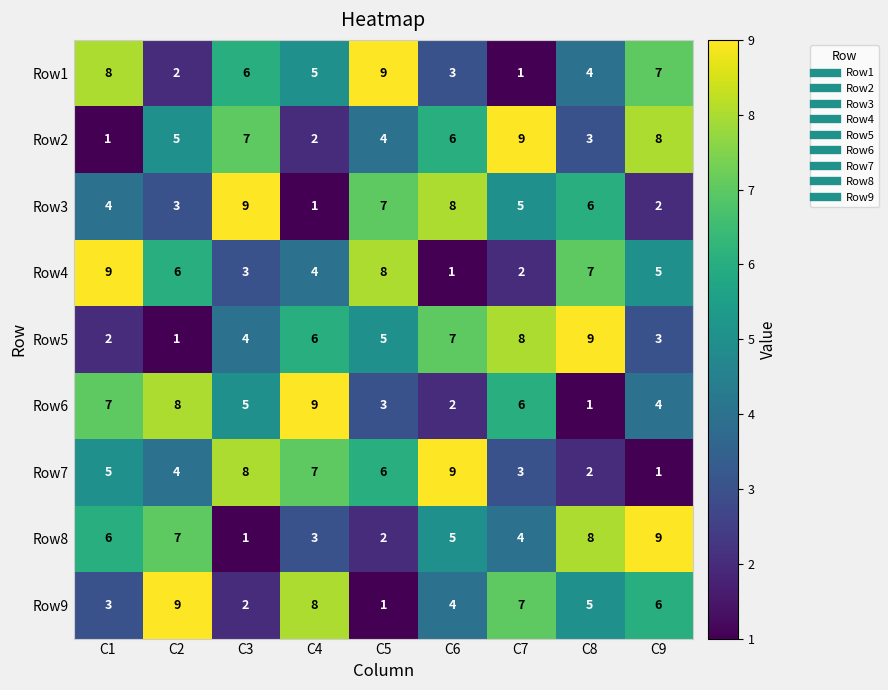

At which label does Row4 first exceed 5?

C1